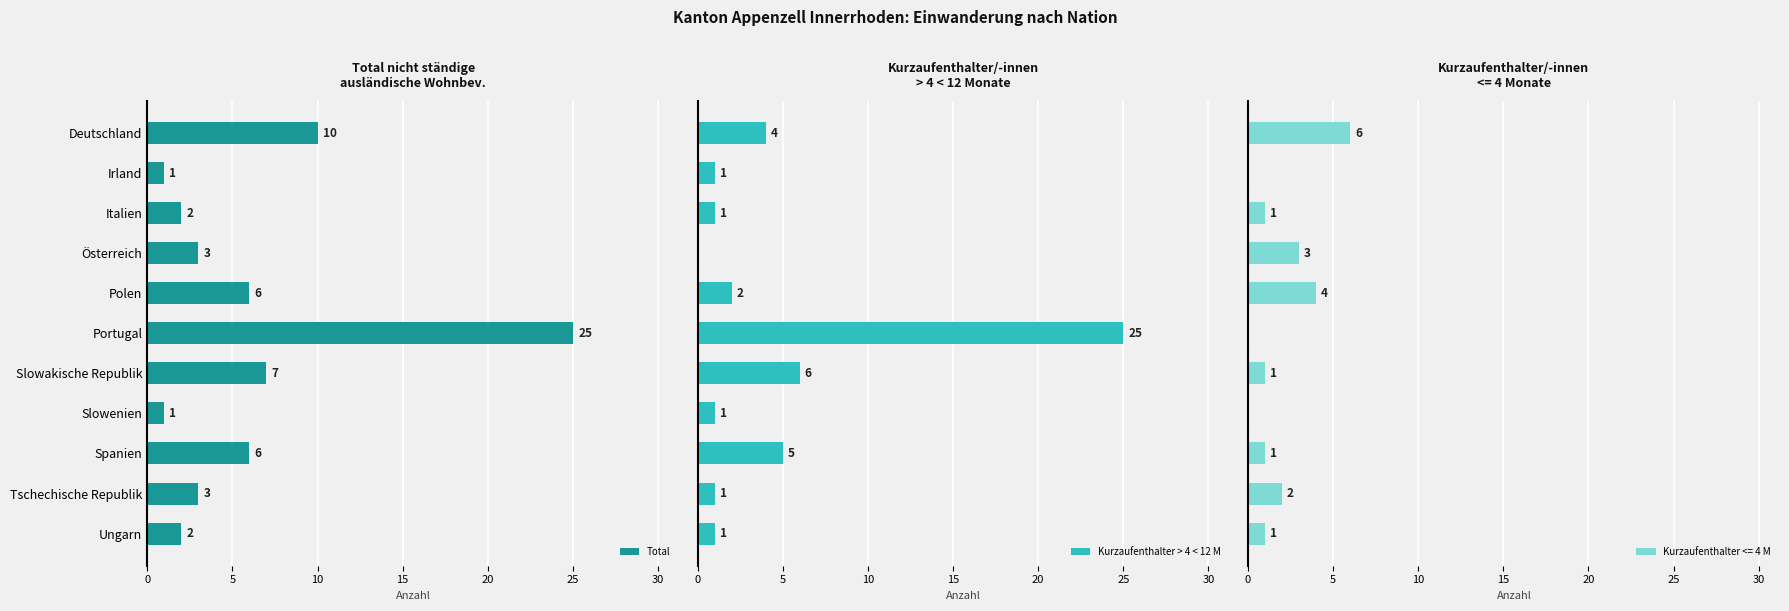

Which series has the largest range (max minus min)?

Kurzaufenthalter > 4 < 12 M